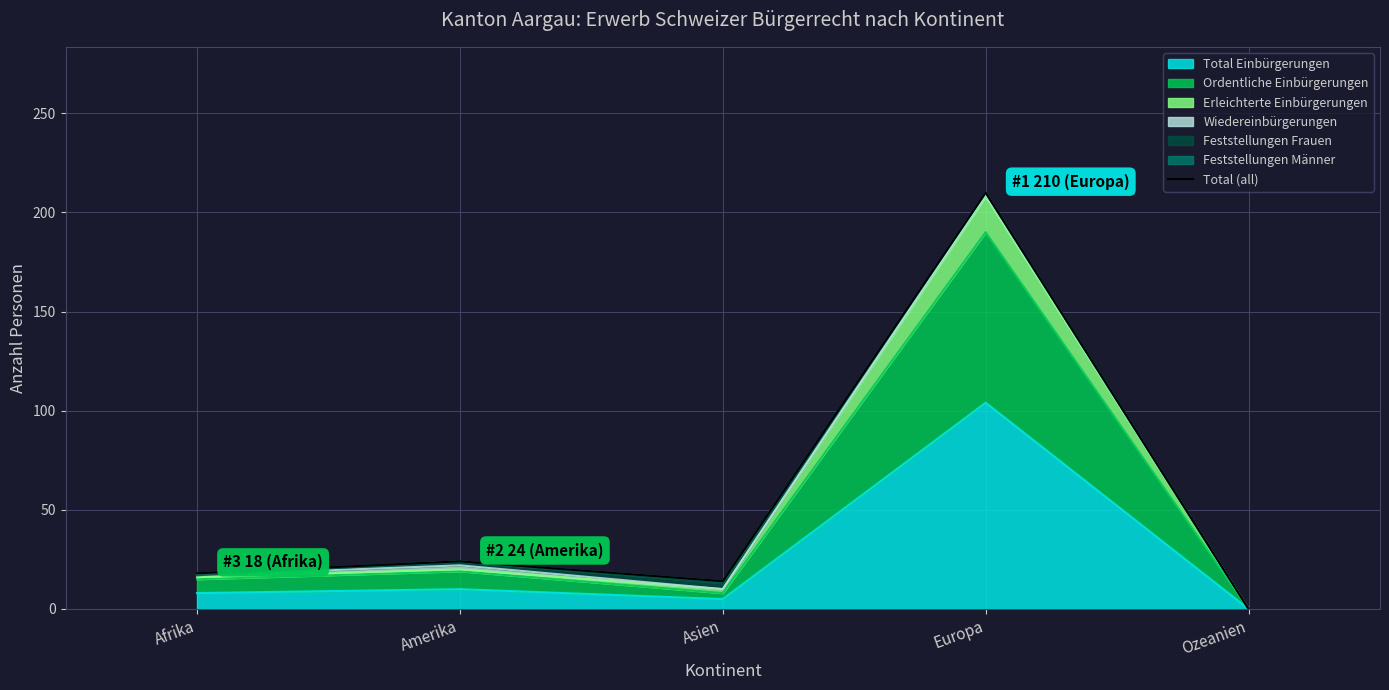

What is the label of the 3rd point from the left?

Asien